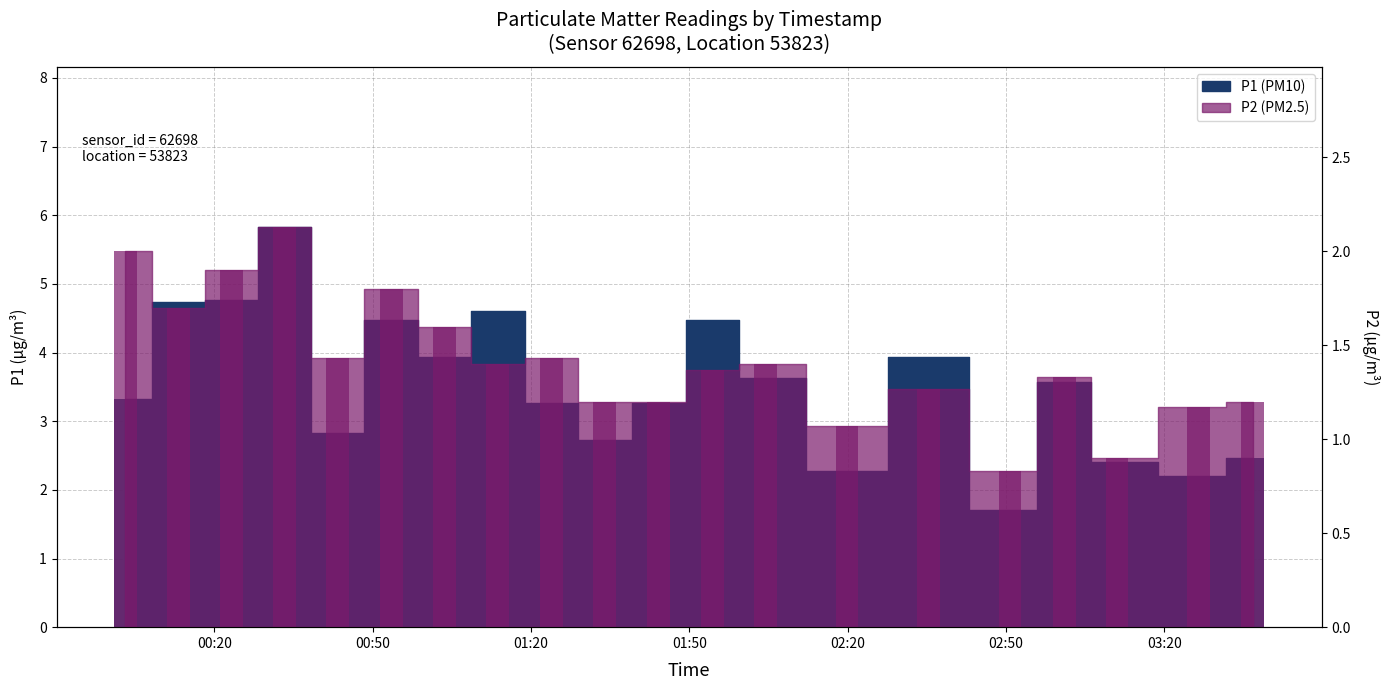

What is the sum of the P2 values at 02:50 and 00:43?

2.3